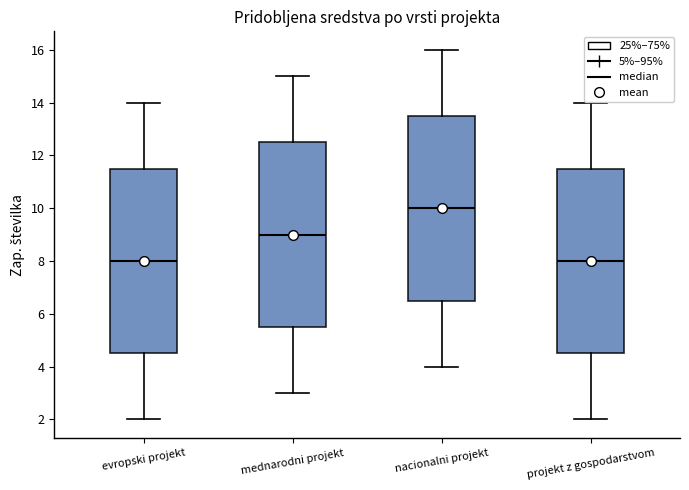

Reading left to right, read every box against the y-axis: the position of its median line, the range the box covers, and the ends of its whiskers. The values are not printed on the chart, so give them approximately, as read against the axis.

evropski projekt: median 8.0, box 4.6 to 11.6, whiskers 2.0 to 14.0
mednarodni projekt: median 9.0, box 5.6 to 12.6, whiskers 3.0 to 15.0
nacionalni projekt: median 10.0, box 6.6 to 13.6, whiskers 4.0 to 16.0
projekt z gospodarstvom: median 8.0, box 4.6 to 11.6, whiskers 2.0 to 14.0